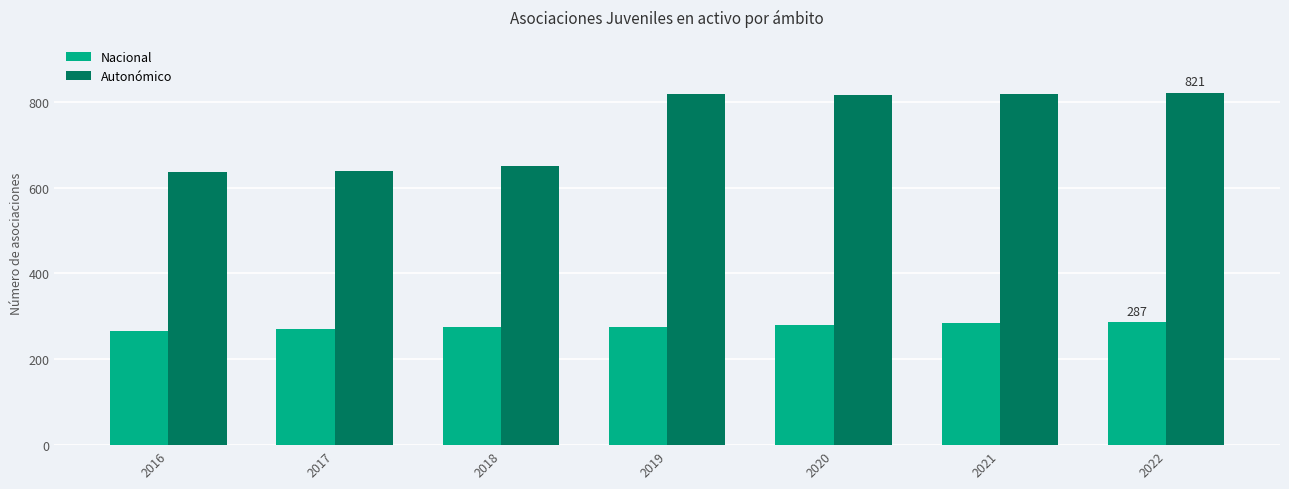

Which series has the widest spread of values?

Autonómico